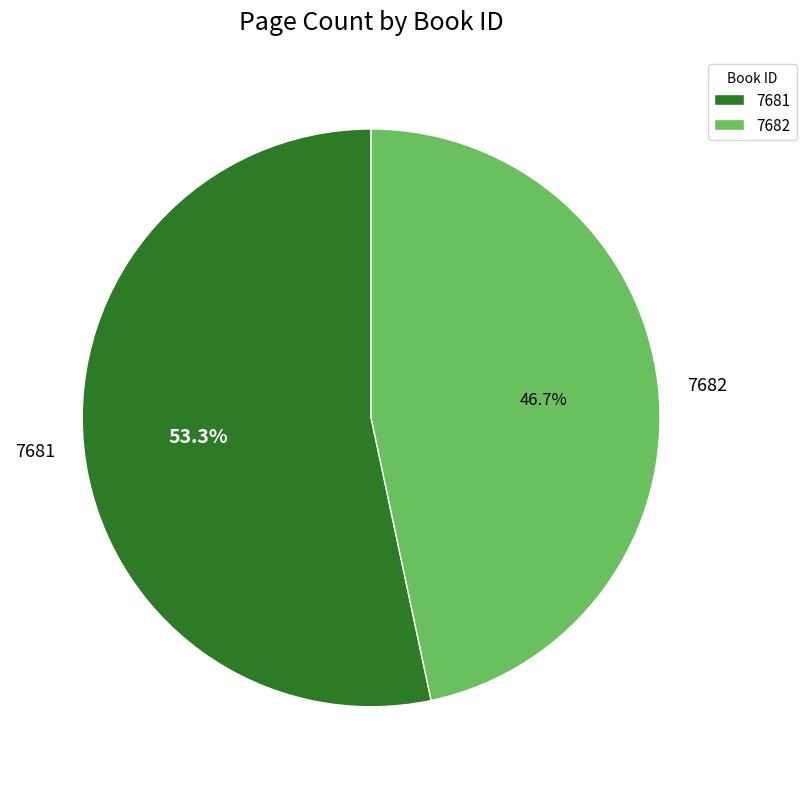

To the nearest percent, what is the difference between the largest and smallest slice percentages?

7%